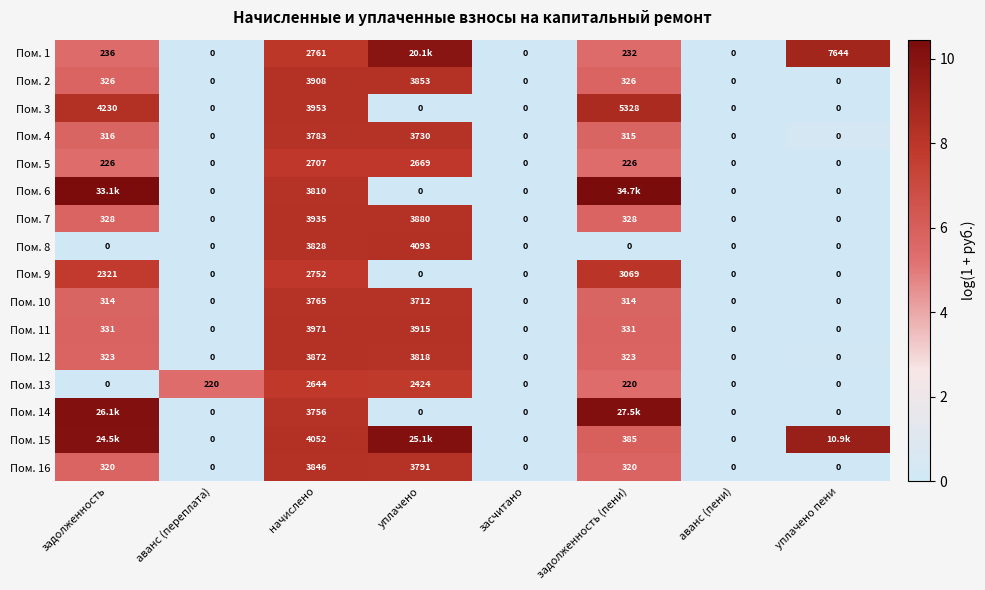

At which label is Пом. 3 closest to 2664?

начислено